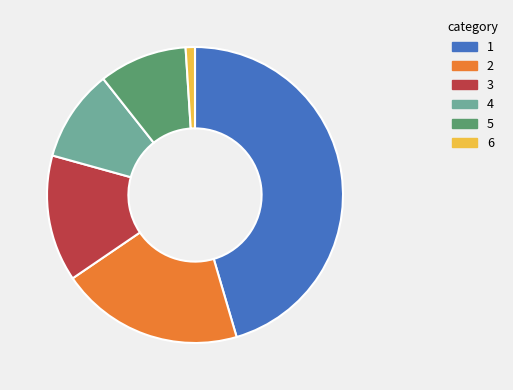

True or false: 6 accounts for 1% of the total.

True